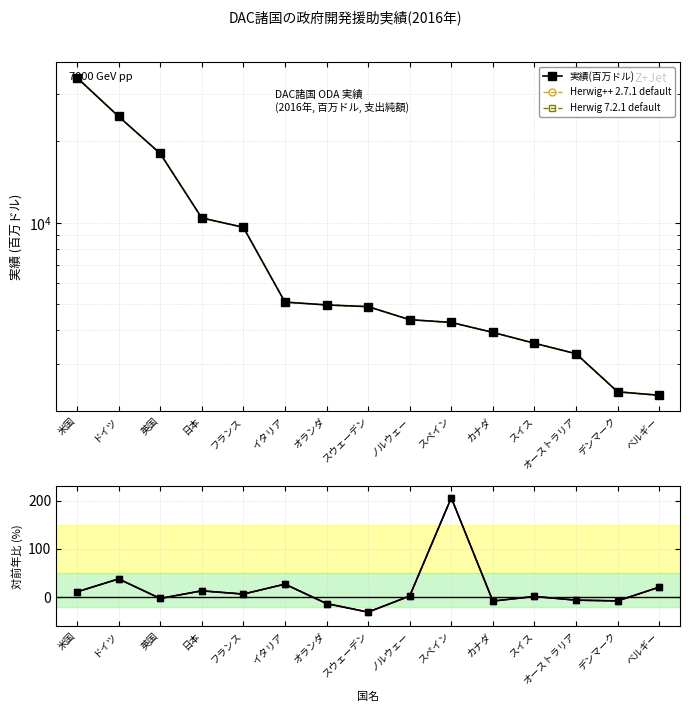

Is it true that Herwig++ 2.7.1 default equals 23.6 at 日本?

False